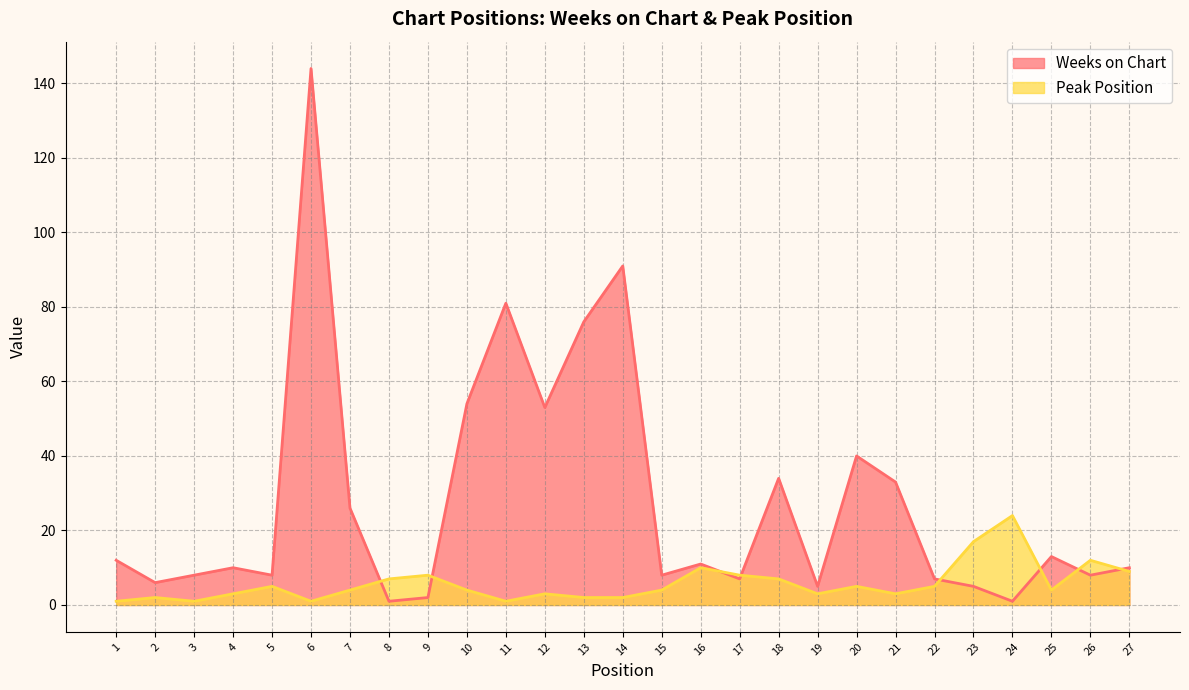

What is the sum of the Weeks on Chart values at 17 and 25?

20